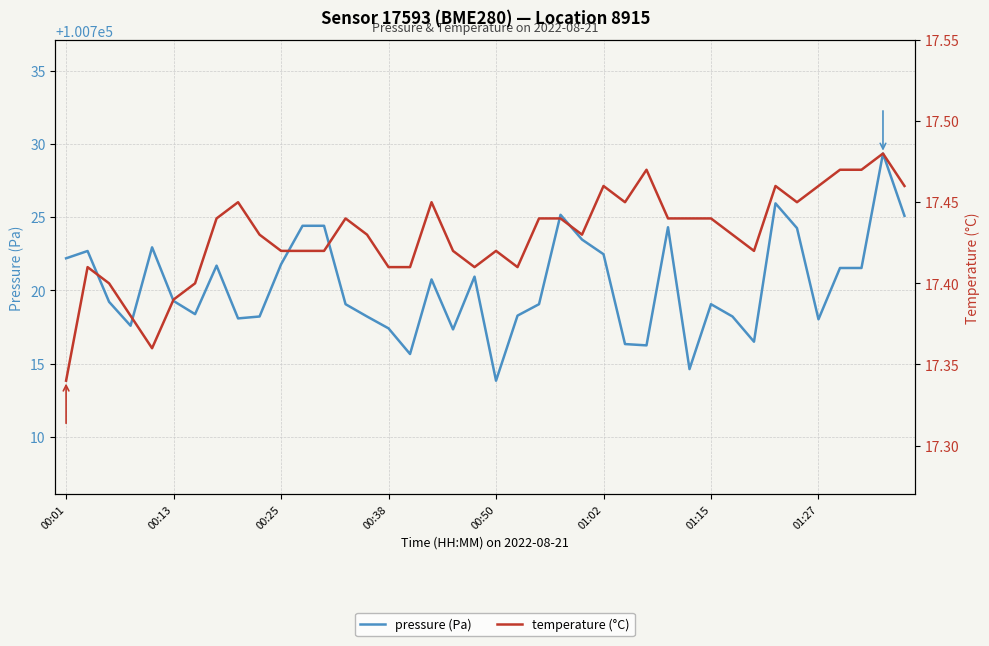

How many interior local valleys does the pressure (Pa) series have?

10